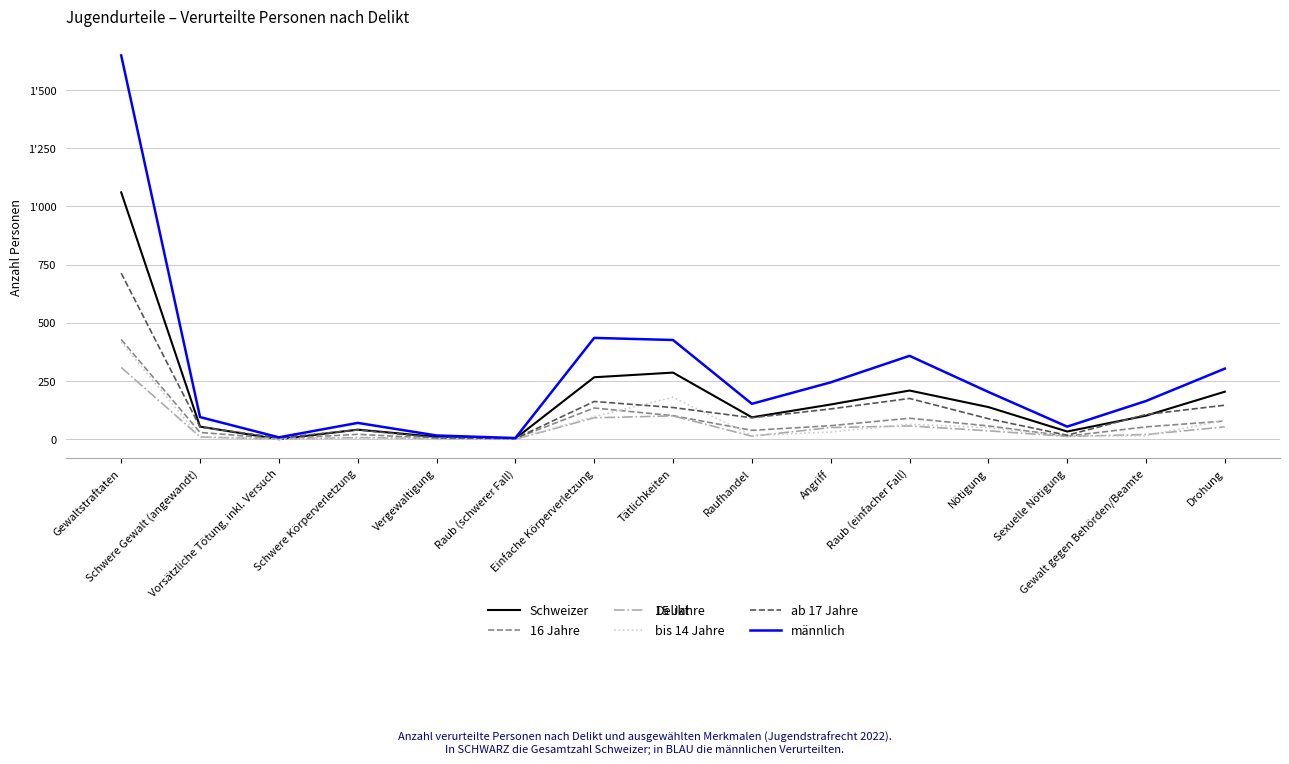

Which label corresponds to the smallest value in the chart?

Vorsätzliche Tötung, inkl. Versuch